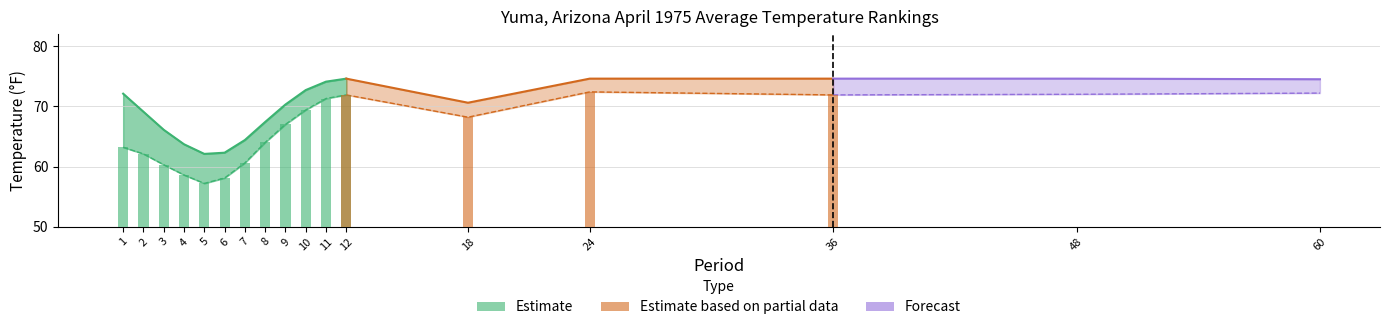

How many groups of bars are there?

17